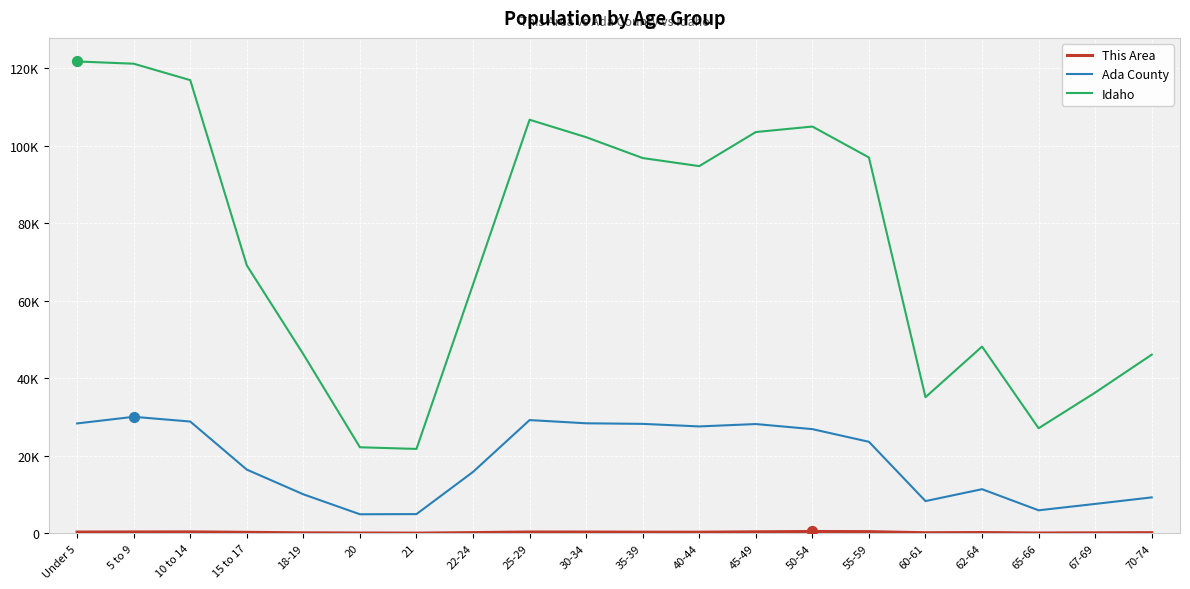

Which series has the largest total across all categories?

Idaho